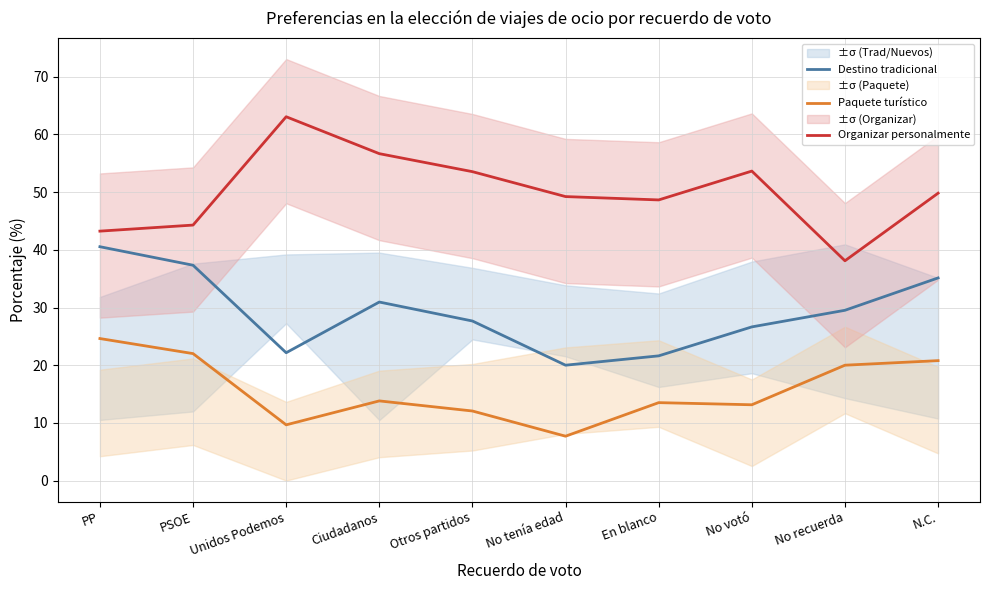

True or false: Organizar personalmente has more than 0 points higher than both neighbors.

True